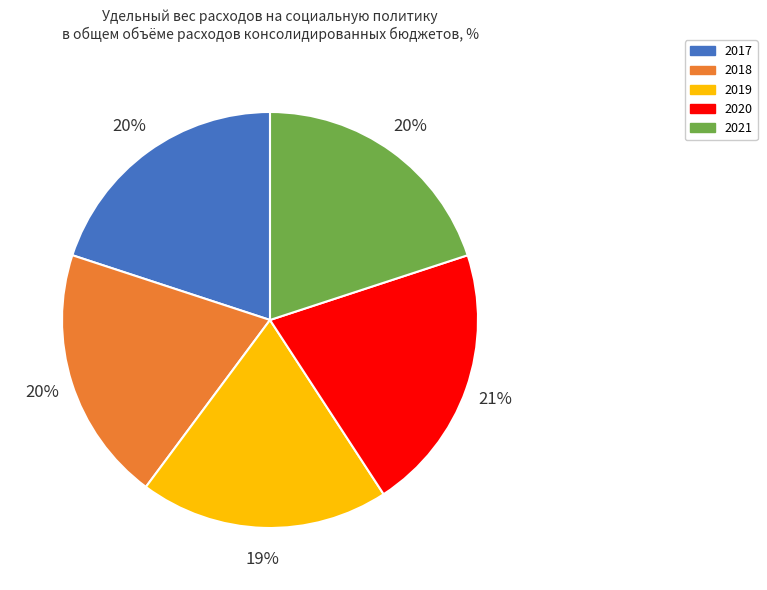

Is 2019 the majority of the pie?

No